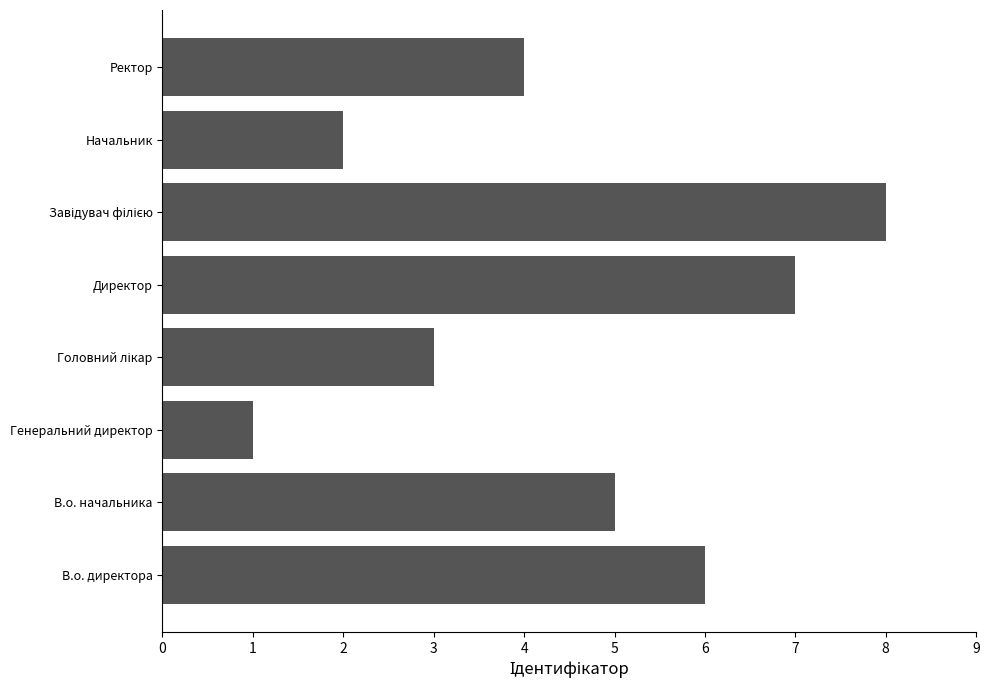

Reading bottom to top, what are all the values shown in this chart?

6	5	1	3	7	8	2	4